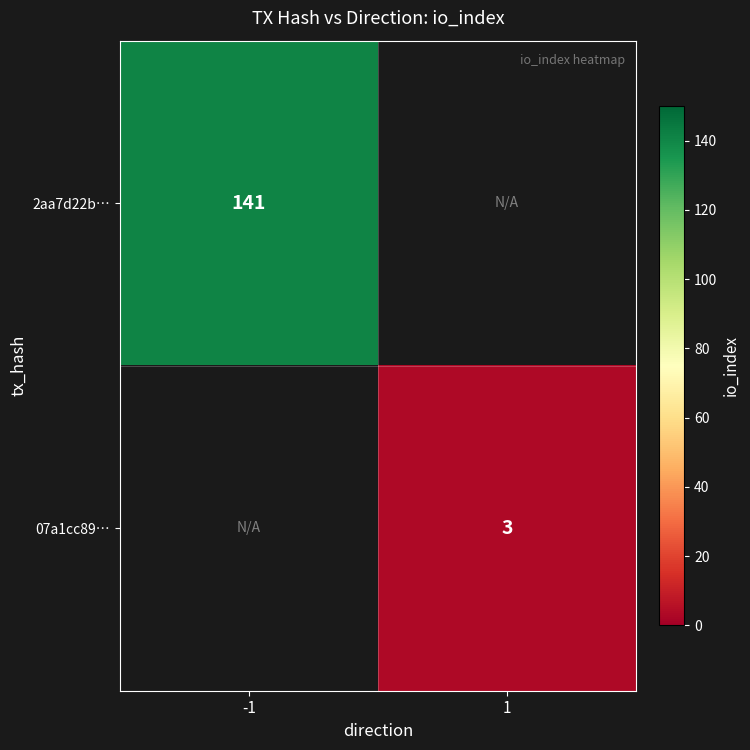

Is the value of 07a1cc89… at 1 greater than the value of 2aa7d22b… at -1?

No